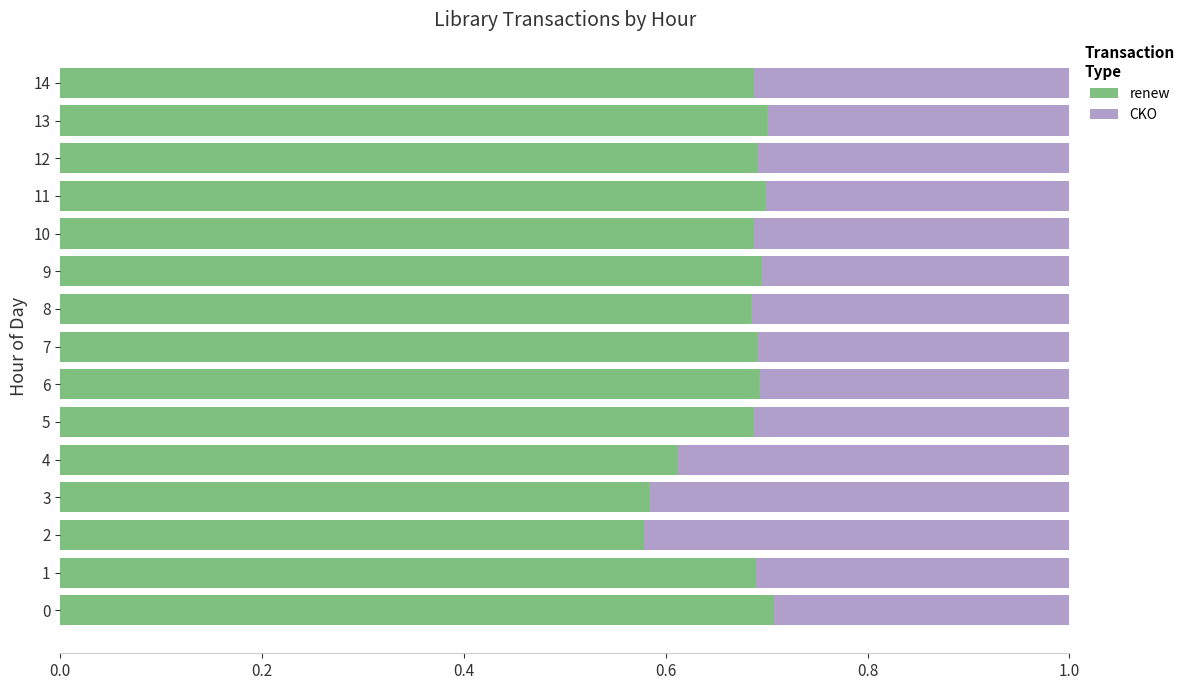

What is the difference between the second highest and minimum values in the renew series?

0.1